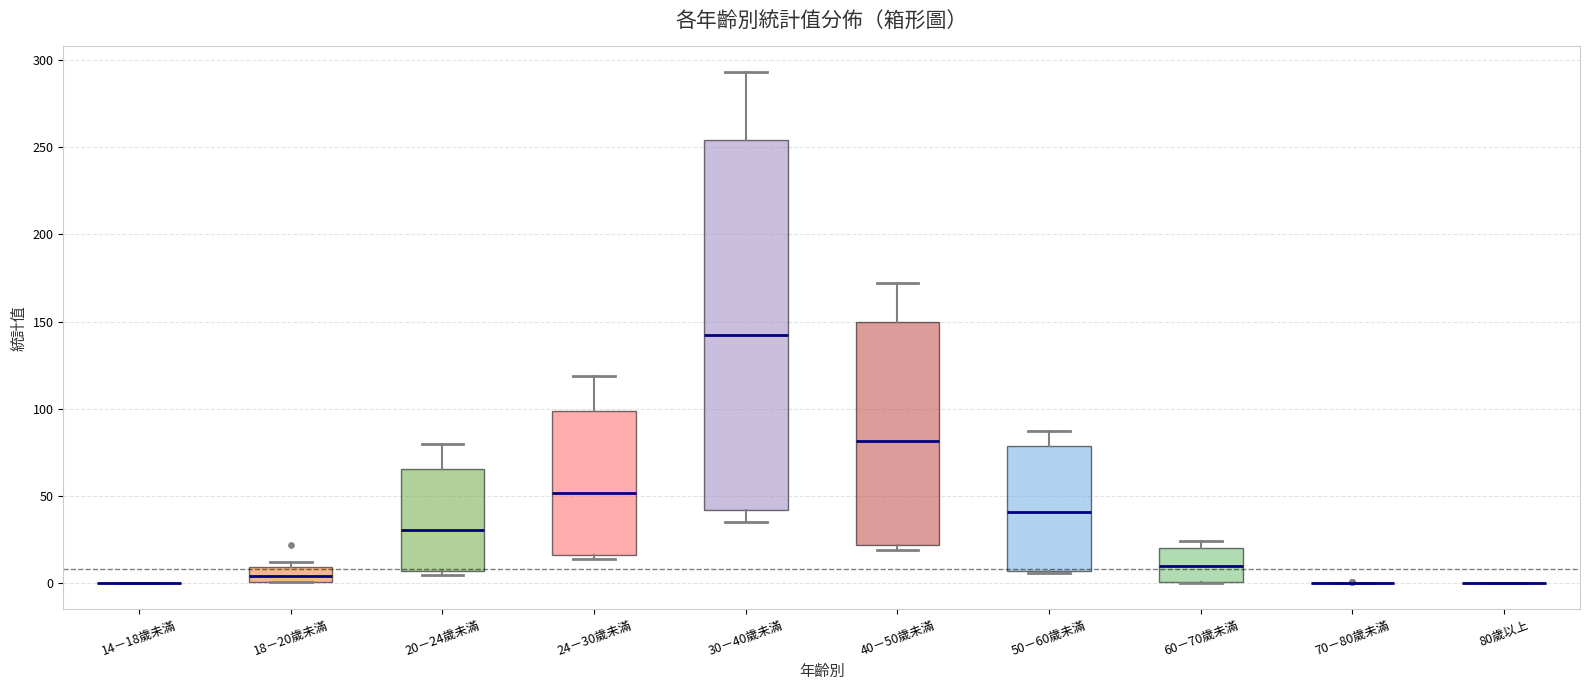

Reading left to right, read every box against the y-axis: the position of its median line, the range the box covers, and the ends of its whiskers. The values are not printed on the chart, so give them approximately, as read against the axis.

14－18歲未滿: box collapsed to a line at 0, whiskers 0 to 0
18－20歲未滿: median 5, box 0 to 10, whiskers 0 to 10 (just above the box's upper edge)
20－24歲未滿: median 30, box 5 to 65, whiskers 5 (just below the box's lower edge) to 80
24－30歲未滿: median 50, box 15 to 100, whiskers 15 (just below the box's lower edge) to 120
30－40歲未滿: median 140, box 40 to 255, whiskers 35 to 295
40－50歲未滿: median 80, box 20 to 150, whiskers 20 (just below the box's lower edge) to 170
50－60歲未滿: median 40, box 5 to 80, whiskers 5 to 85
60－70歲未滿: median 10, box 0 to 20, whiskers 0 to 25
70－80歲未滿: box collapsed to a line at 0, whiskers 0 to 0
80歲以上: box collapsed to a line at 0, whiskers 0 to 0